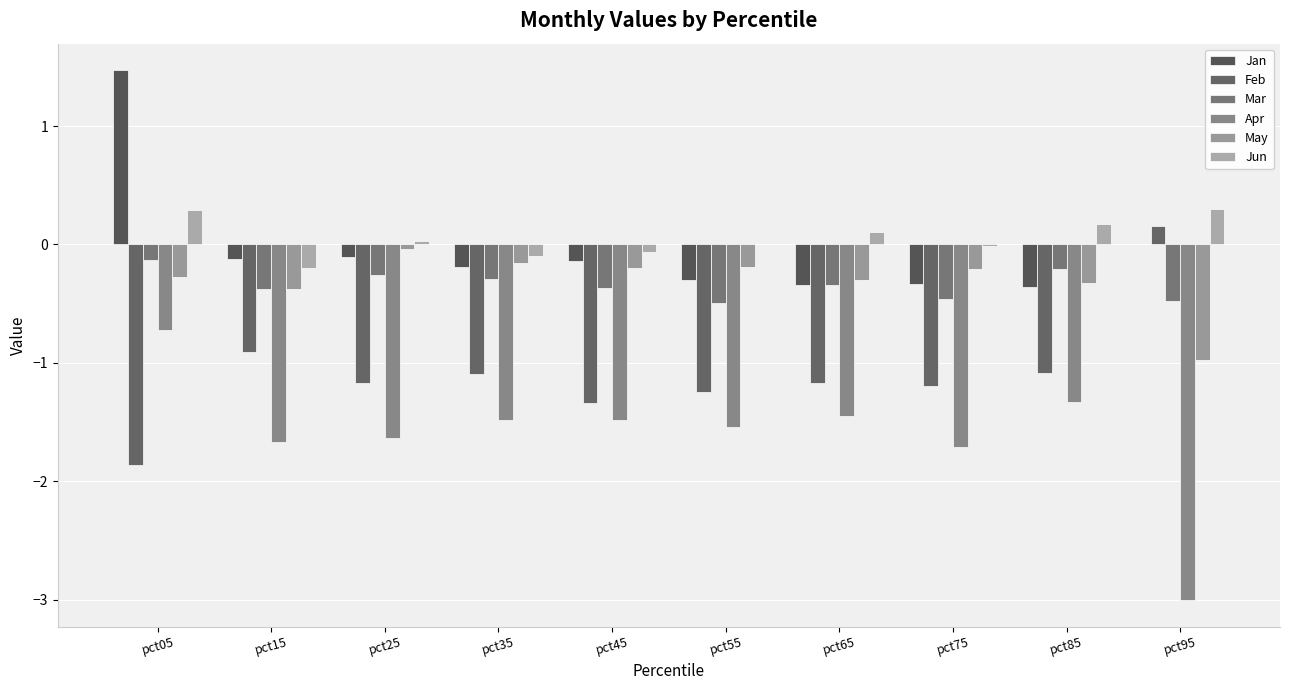

Reading right to left, transcribe all the data shown in this chart.

Jan: pct95=0.0	pct85=-0.4	pct75=-0.3	pct65=-0.3	pct55=-0.3	pct45=-0.1	pct35=-0.2	pct25=-0.1	pct15=-0.1	pct05=1.5
Feb: pct95=0.2	pct85=-1.1	pct75=-1.2	pct65=-1.2	pct55=-1.2	pct45=-1.3	pct35=-1.1	pct25=-1.2	pct15=-0.9	pct05=-1.9
Mar: pct95=-0.5	pct85=-0.2	pct75=-0.5	pct65=-0.3	pct55=-0.5	pct45=-0.4	pct35=-0.3	pct25=-0.3	pct15=-0.4	pct05=-0.1
Apr: pct95=-3.0	pct85=-1.3	pct75=-1.7	pct65=-1.5	pct55=-1.5	pct45=-1.5	pct35=-1.5	pct25=-1.6	pct15=-1.7	pct05=-0.7
May: pct95=-1.0	pct85=-0.3	pct75=-0.2	pct65=-0.3	pct55=-0.2	pct45=-0.2	pct35=-0.2	pct25=-0.0	pct15=-0.4	pct05=-0.3
Jun: pct95=0.3	pct85=0.2	pct75=-0.0	pct65=0.1	pct55=0.0	pct45=-0.1	pct35=-0.1	pct25=0.0	pct15=-0.2	pct05=0.3